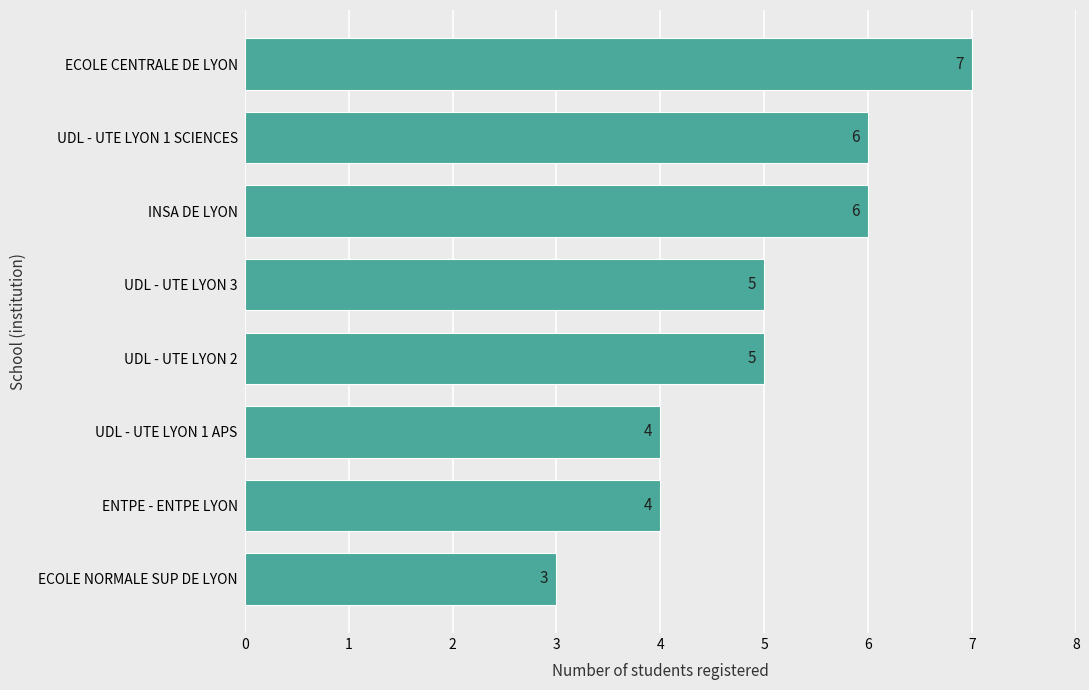

Reading top to bottom, extract all data points from this chart.

ECOLE CENTRALE DE LYON=7	UDL - UTE LYON 1 SCIENCES=6	INSA DE LYON=6	UDL - UTE LYON 3=5	UDL - UTE LYON 2=5	UDL - UTE LYON 1 APS=4	ENTPE - ENTPE LYON=4	ECOLE NORMALE SUP DE LYON=3